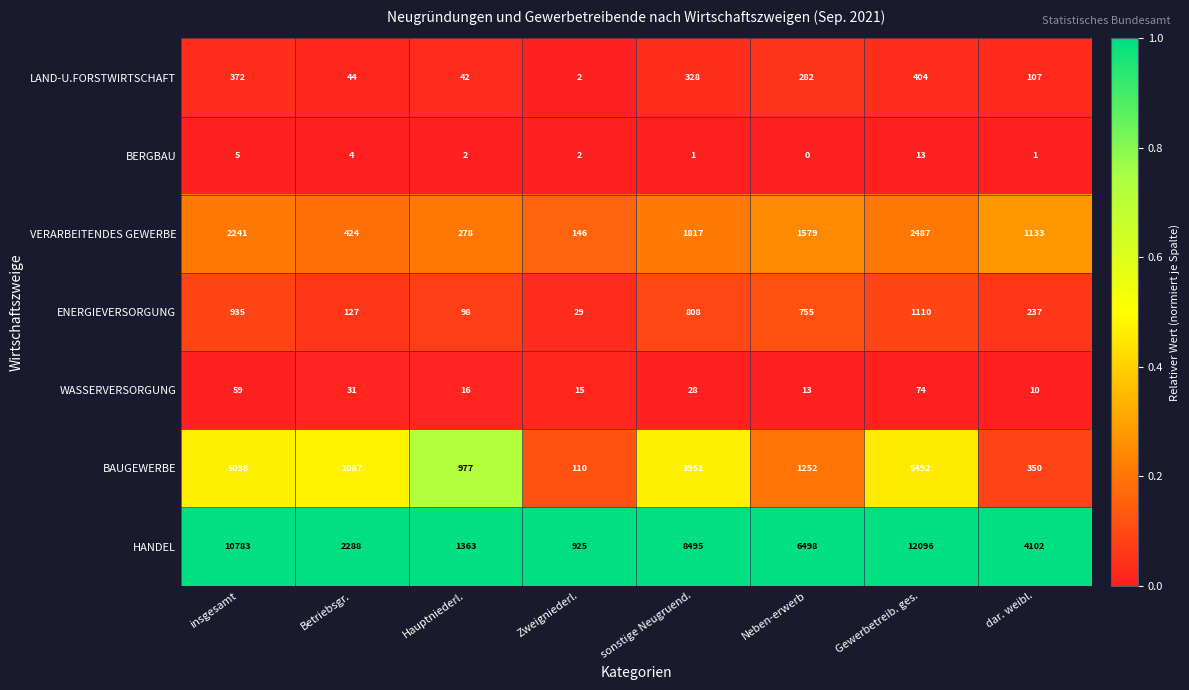

List the labels in order of BAUGEWERBE value, smallest first.

Zweigniederl., dar. weibl., Hauptniederl., Betriebsgr., Neben-erwerb, sonstige Neugruend., insgesamt, Gewerbetreib. ges.